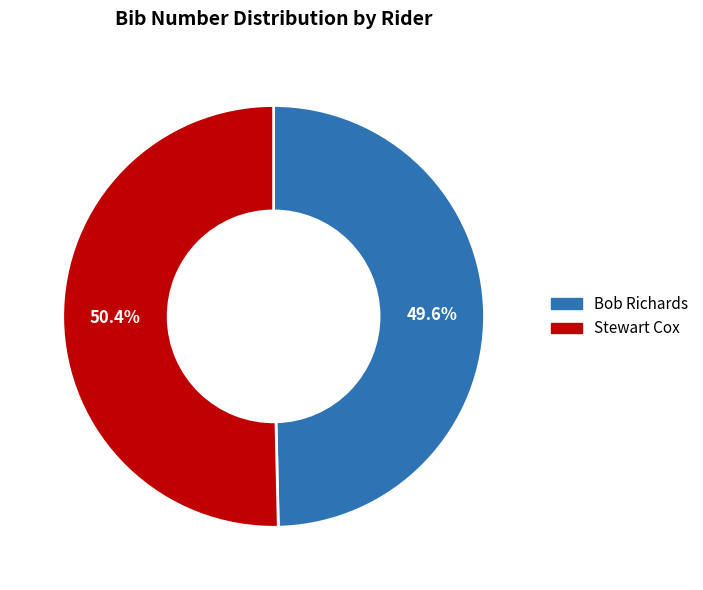

What percentage is the Bob Richards slice, to the nearest percent?

50%